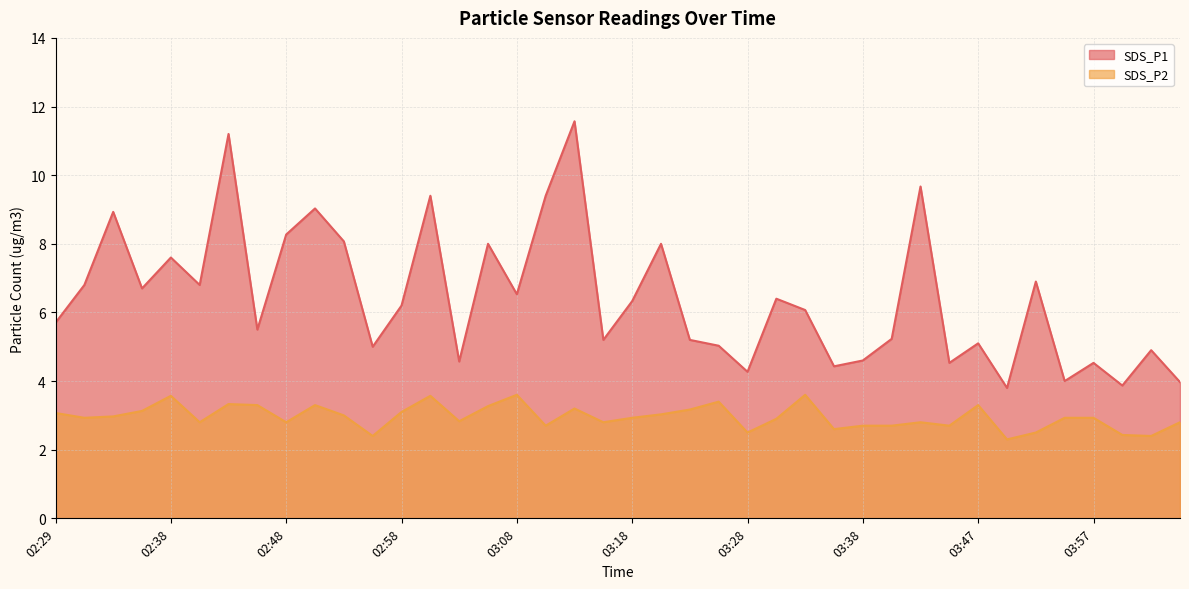

What position from the left is 03:23?

23